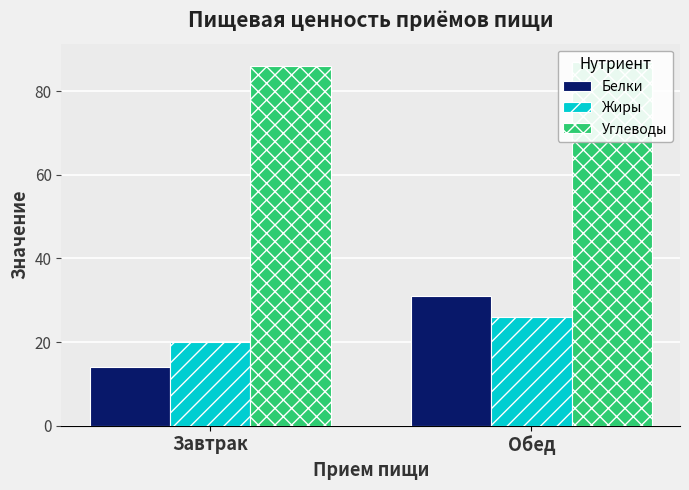

What are all the series names shown in the legend?

Белки, Жиры, Углеводы